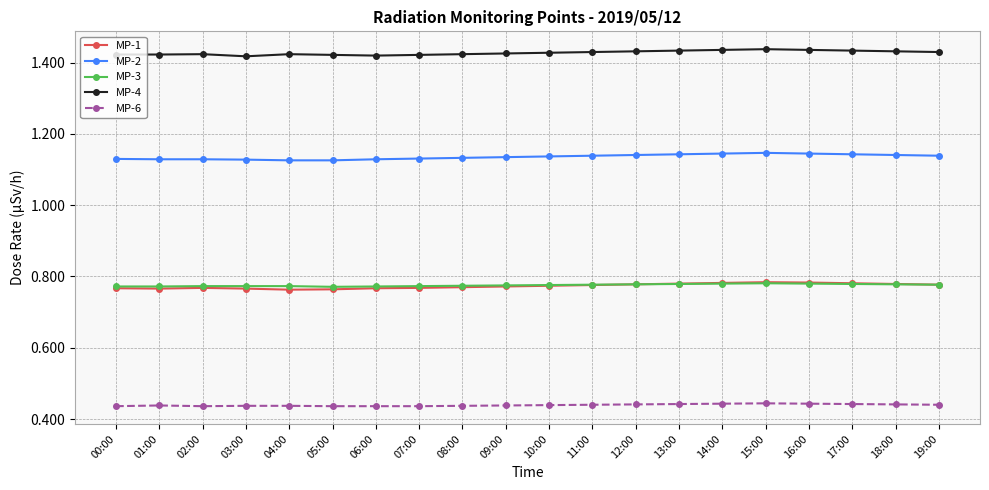

Is it true that MP-4 equals 0.7 at 12:00?

False